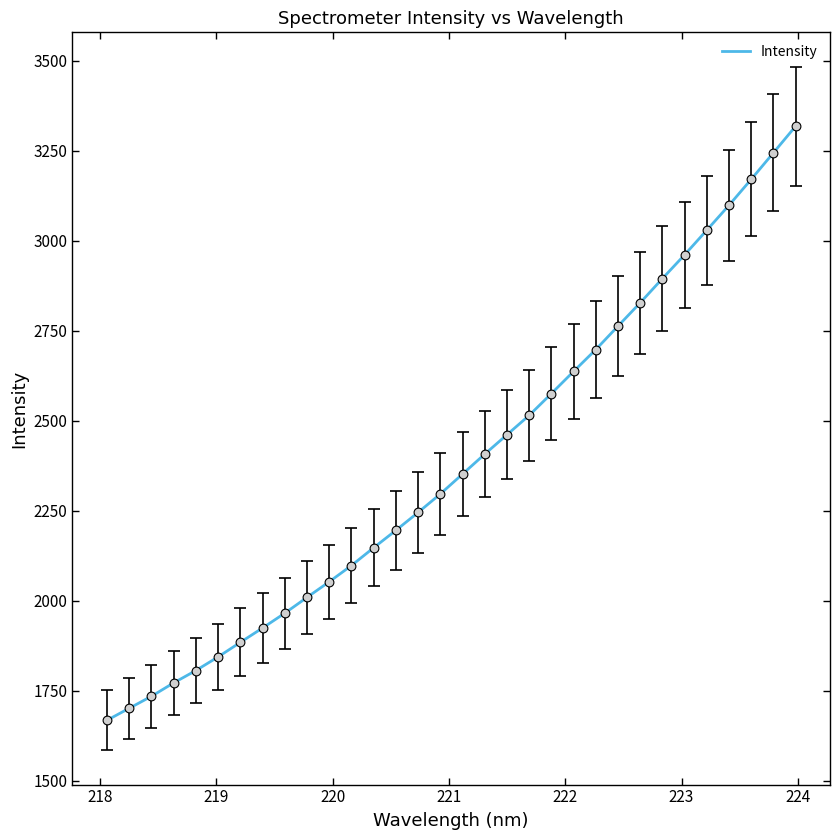

What is the minimum value shown in the chart?

1668.1